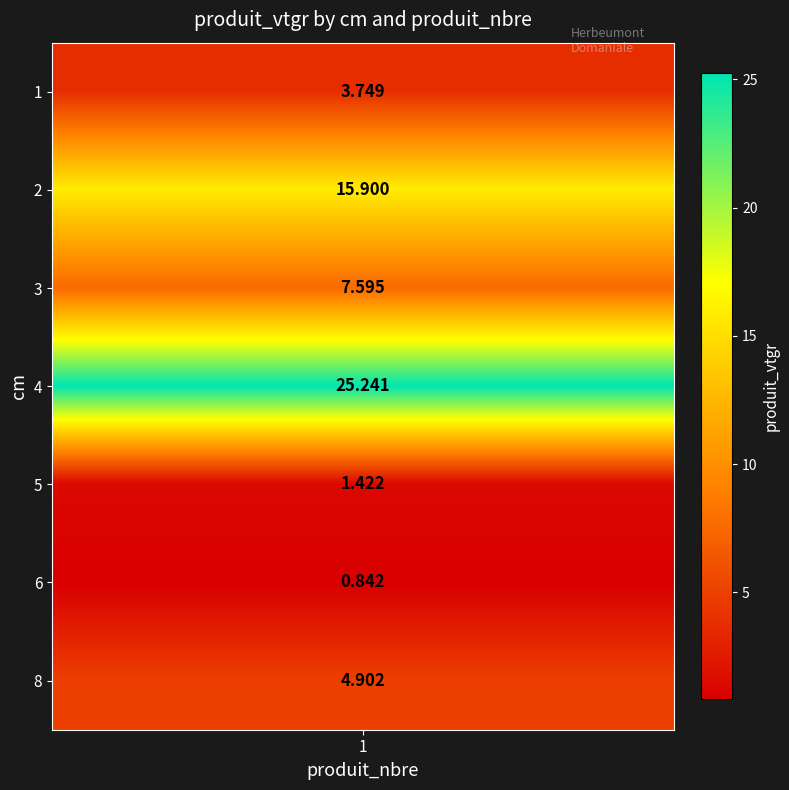

The value at 5 is 0.3. True or false?

False